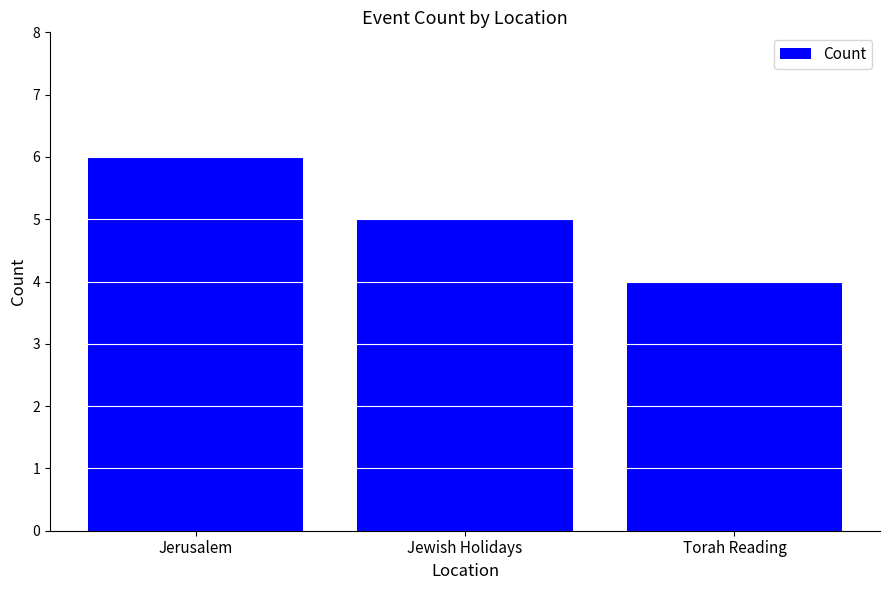

List the labels in order of value, largest first.

Jerusalem, Jewish Holidays, Torah Reading